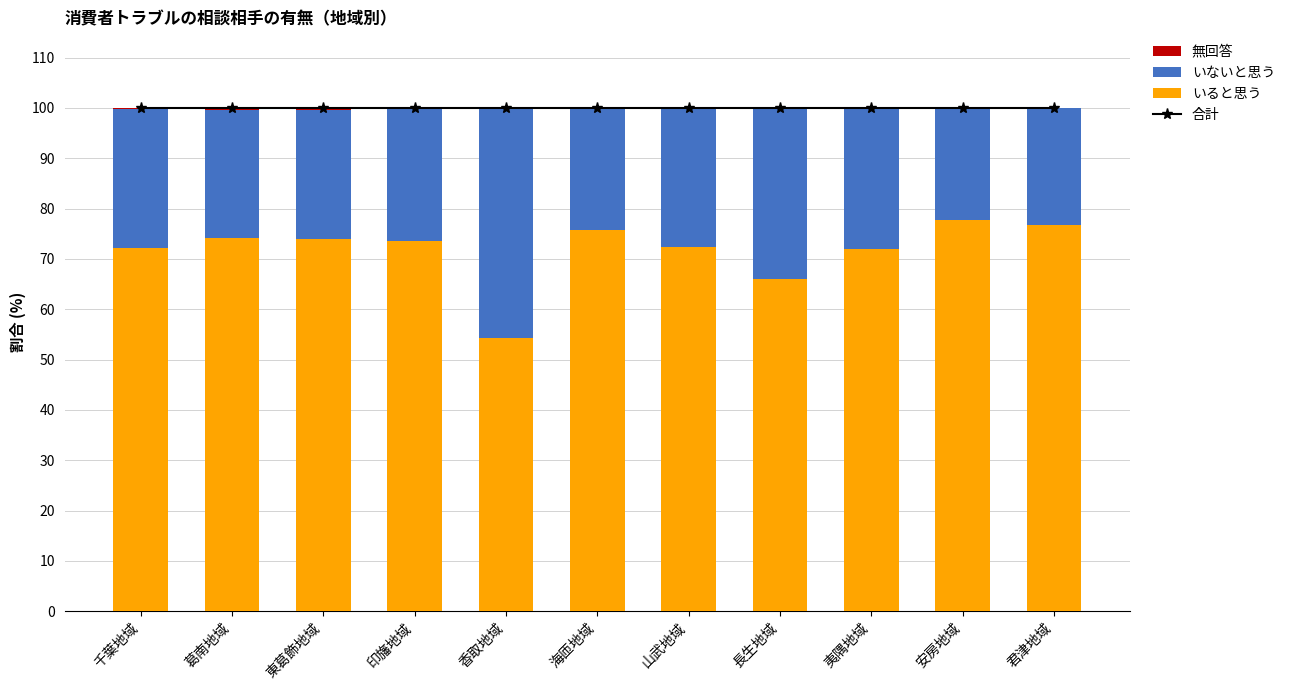

What are all the series names shown in the legend?

合計, いると思う, いないと思う, 無回答